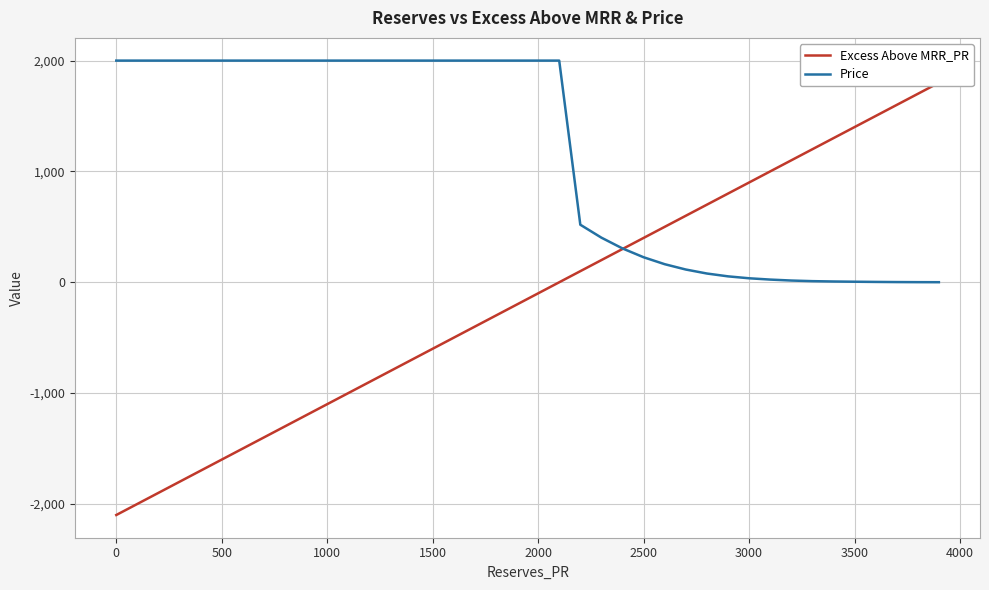

Reading left to right, transcribe all the data shown in this chart.

Excess Above MRR_PR: -2100.0	-2000.0	-1900.0	-1800.0	-1700.0	-1600.0	-1500.0	-1400.0	-1300.0	-1200.0	-1100.0	-1000.0	-900.0	-800.0	-700.0	-600.0	-500.0	-400.0	-300.0	-200.0	-100.0	0.0	100.0	200.0	300.0	400.0	500.0	600.0	700.0	800.0	900.0	1000.0	1100.0	1200.0	1300.0	1400.0	1500.0	1600.0	1700.0	1800.0
Price: 2000.0	2000.0	2000.0	2000.0	2000.0	2000.0	2000.0	2000.0	2000.0	2000.0	2000.0	2000.0	2000.0	2000.0	2000.0	2000.0	2000.0	2000.0	2000.0	2000.0	2000.0	2000.0	519.3	402.4	305.2	225.8	163.1	115.0	79.0	53.4	36.0	24.2	15.6	10.1	6.9	4.9	3.1	1.8	1.0	0.5